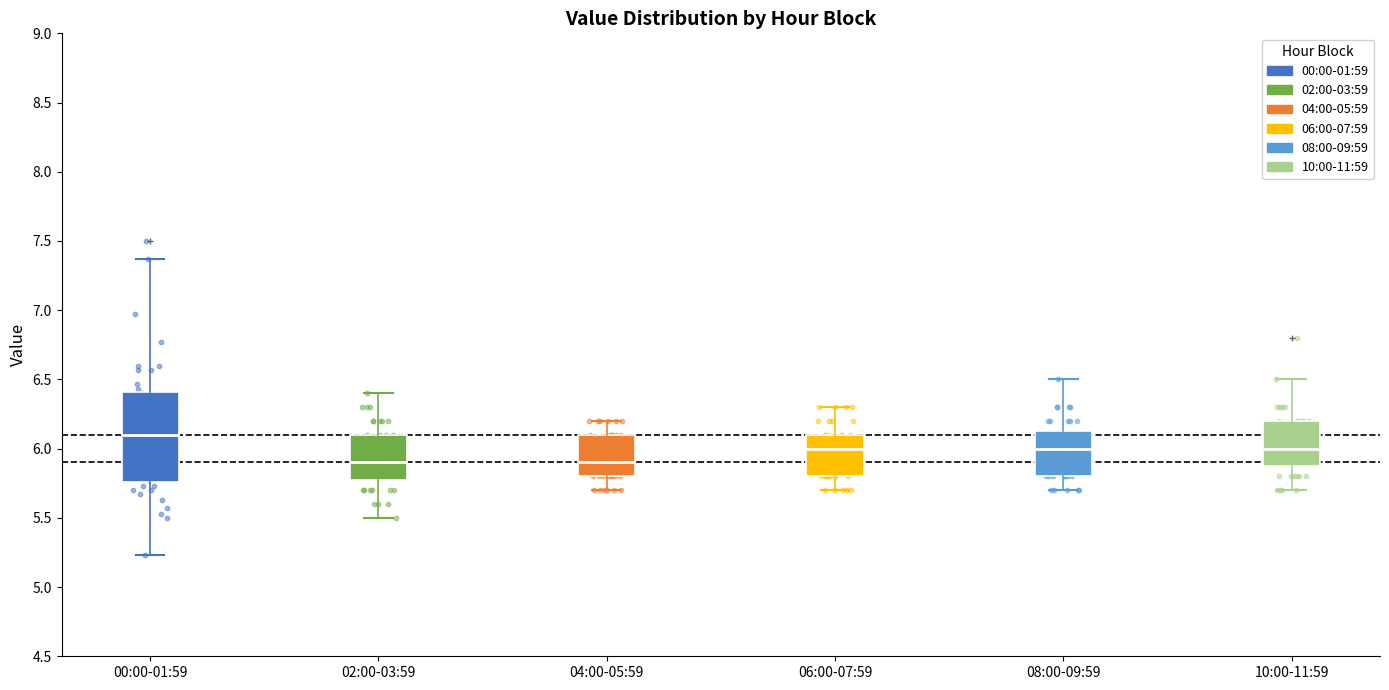

Which box is the tallest, from its lower edge to its upper edge?

00:00-01:59